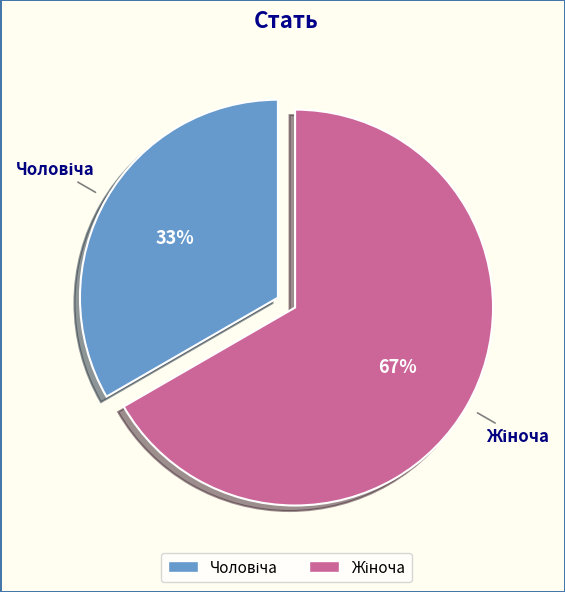

To the nearest percent, what is the average slice percentage?

50%